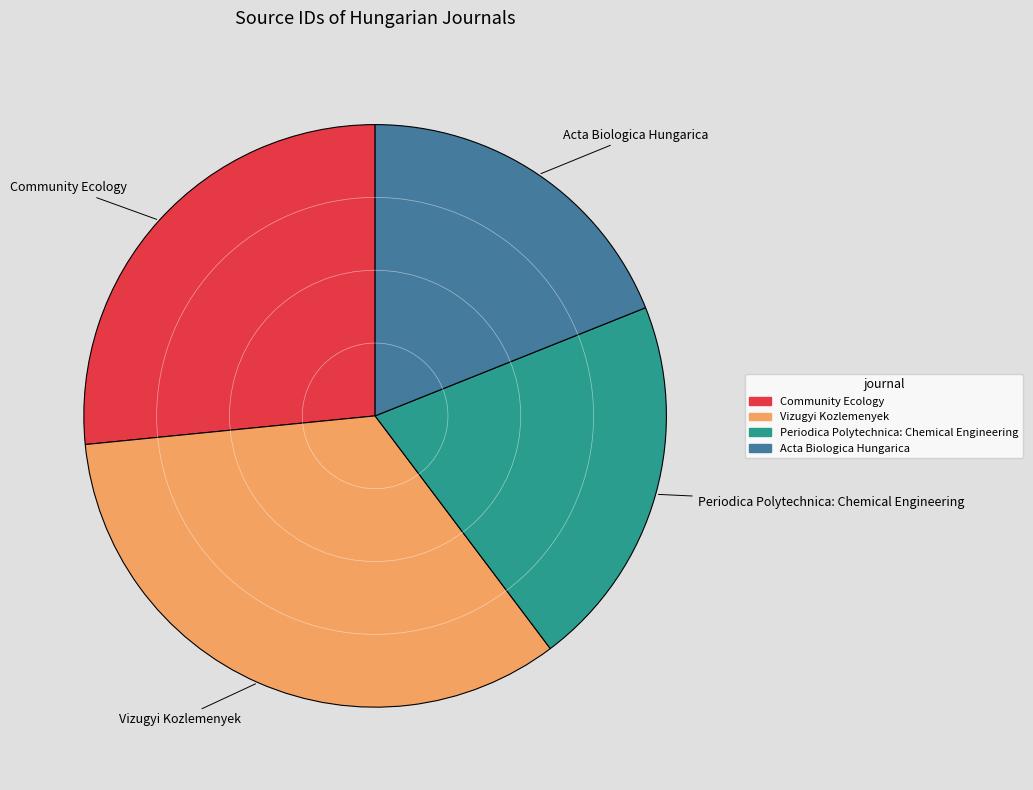

How many slices are in this pie chart?

4